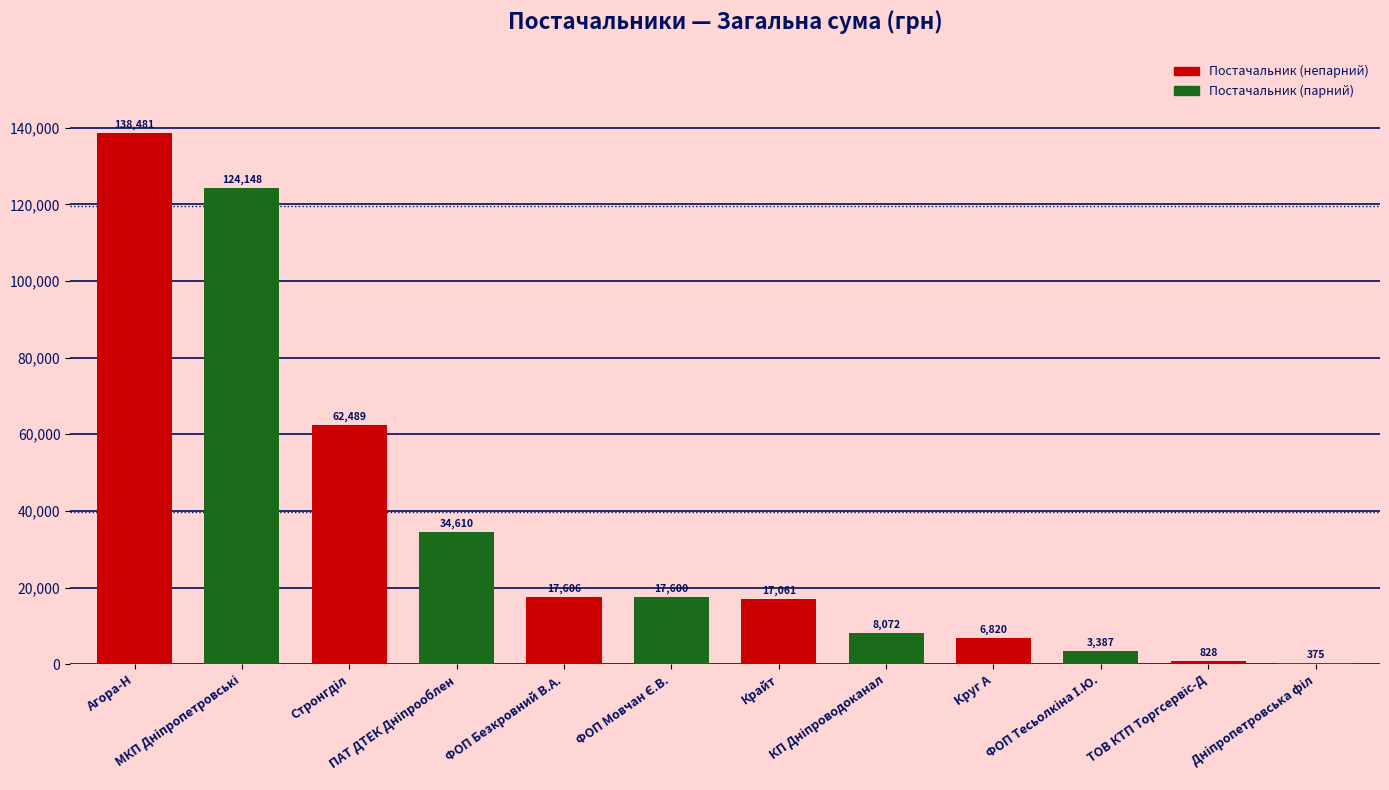

What is the greatest value displayed?

138480.5